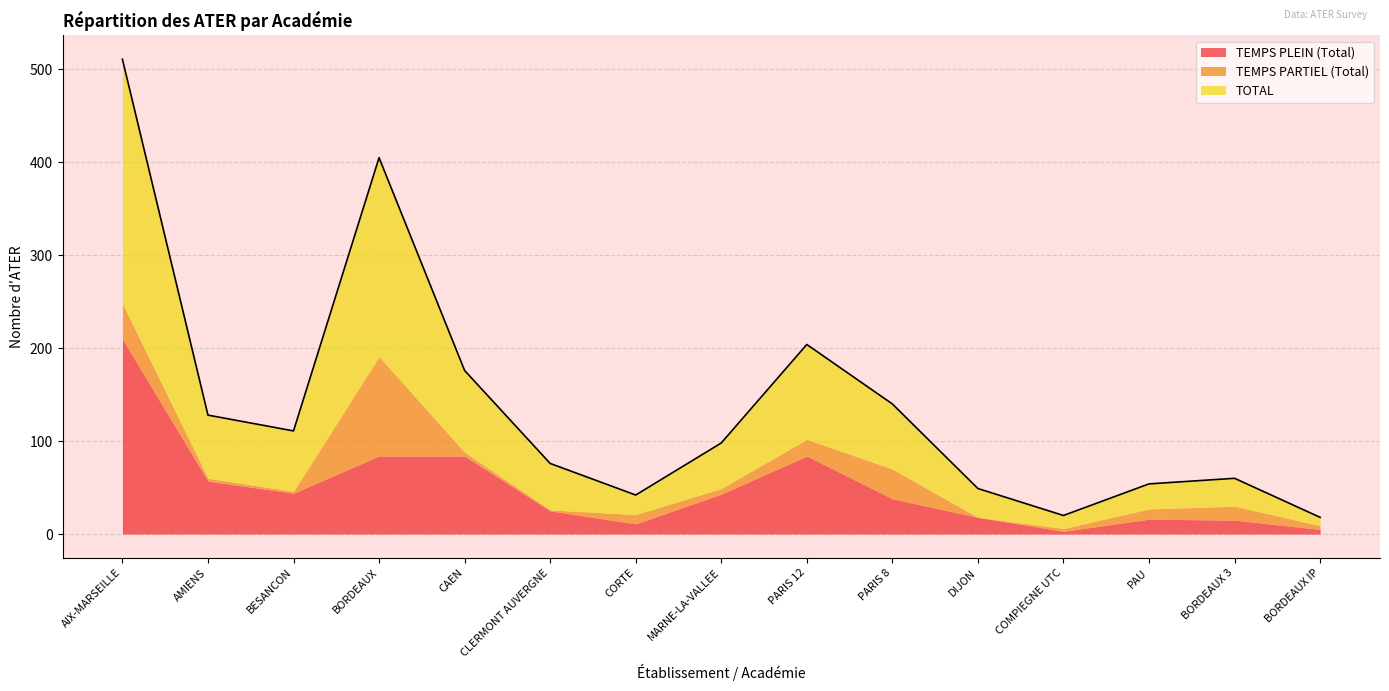

What is the difference between the second highest and second lowest values in the TOTAL series?

200